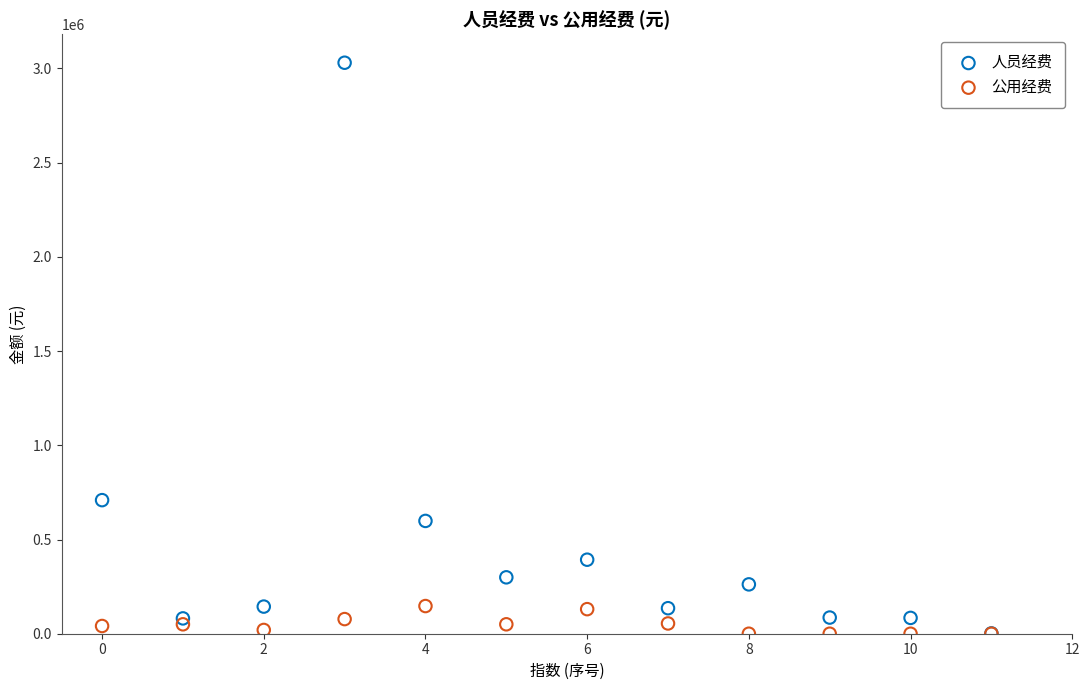

Which series reaches the maximum Y coordinate?

人员经费